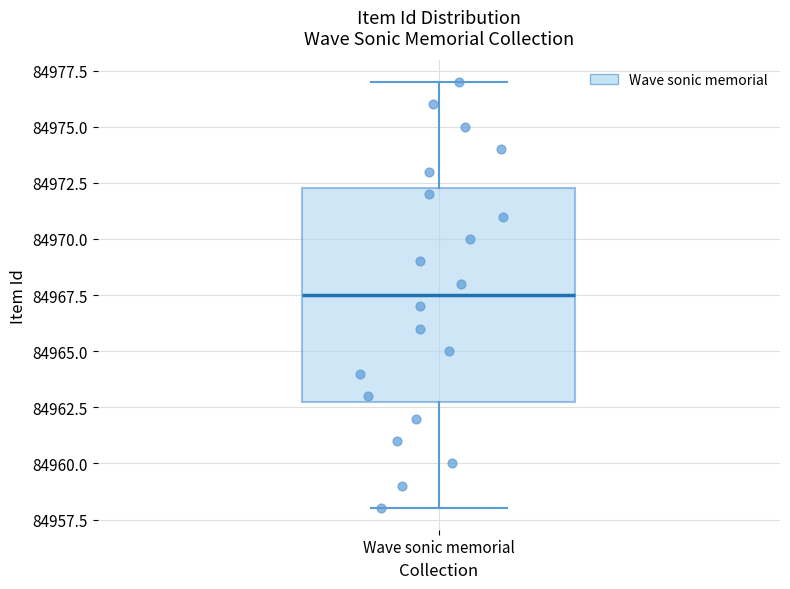

Where is the lower edge of the box for Wave sonic memorial on the y-axis? The values are not printed on the chart, so give them approximately, as read against the axis.

84963.0